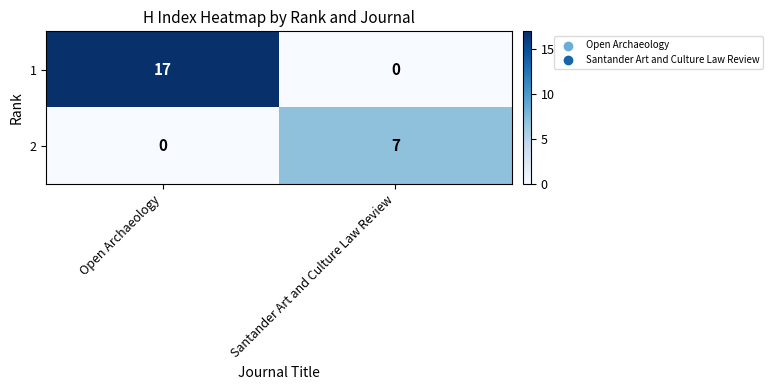

True or false: 2 has a value of 12 at Santander Art and Culture Law Review.

False